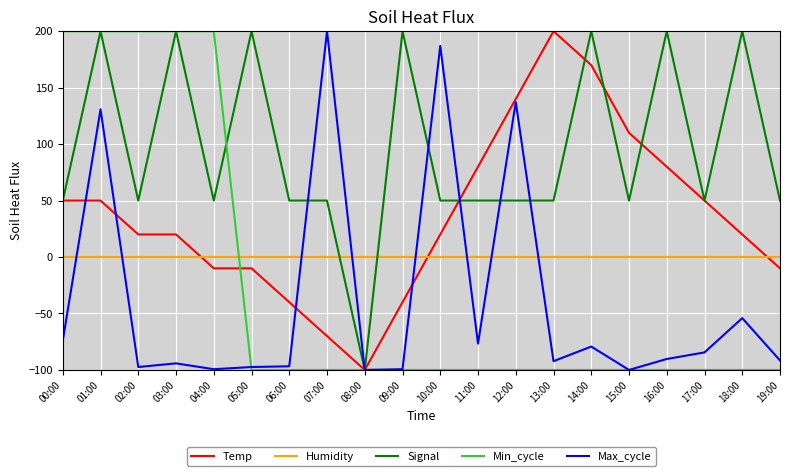

Is it true that Humidity equals 0.0 at 01:00?

True